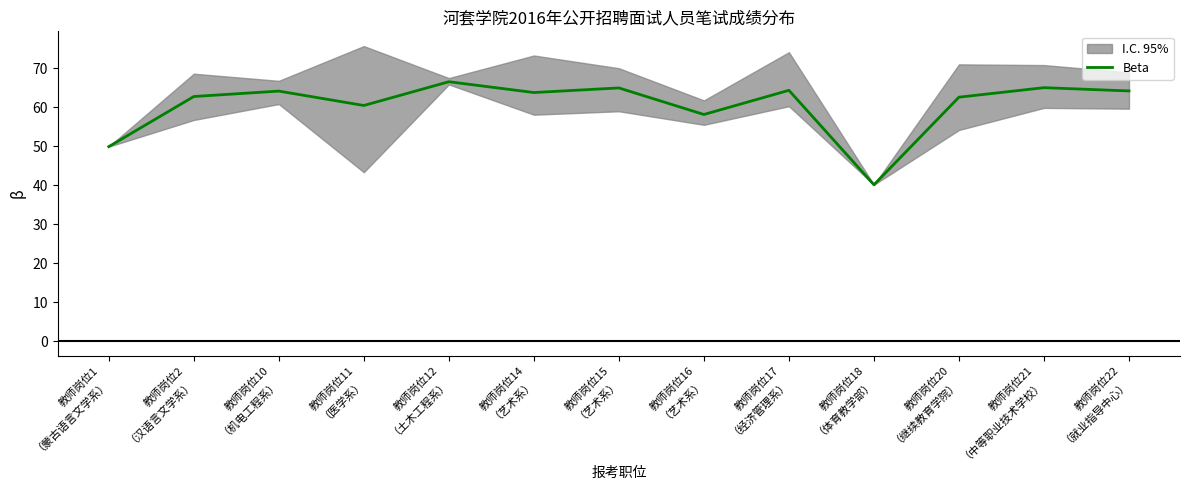

What is the label of the 4th point from the right?

教师岗位18
（体育教学部）